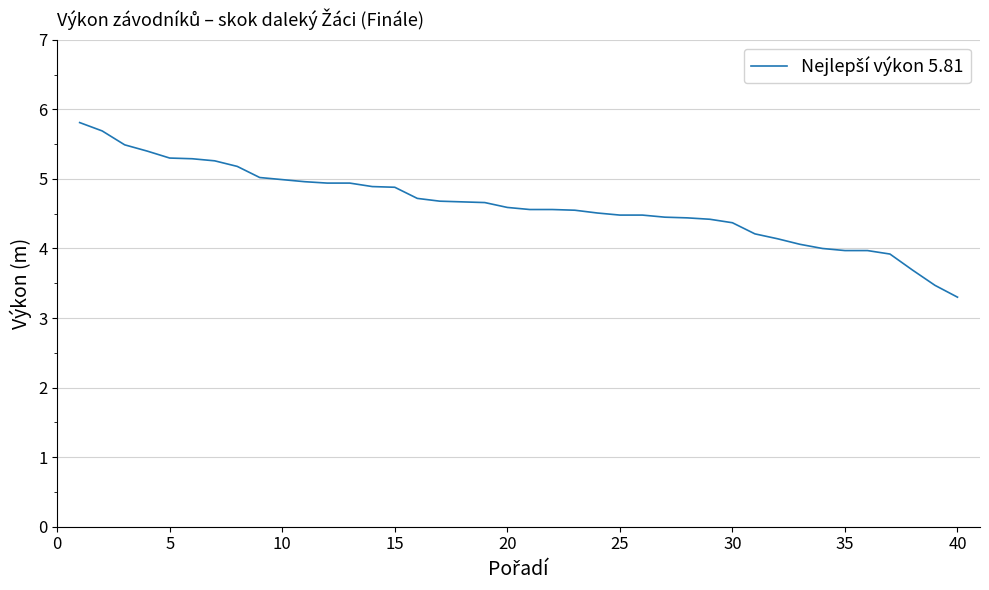

What is the greatest value displayed?

5.8